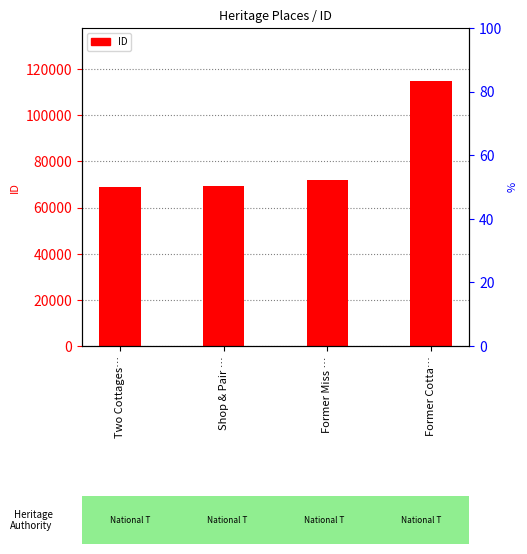

What is the approximate value at Shop & Pair …?

69206